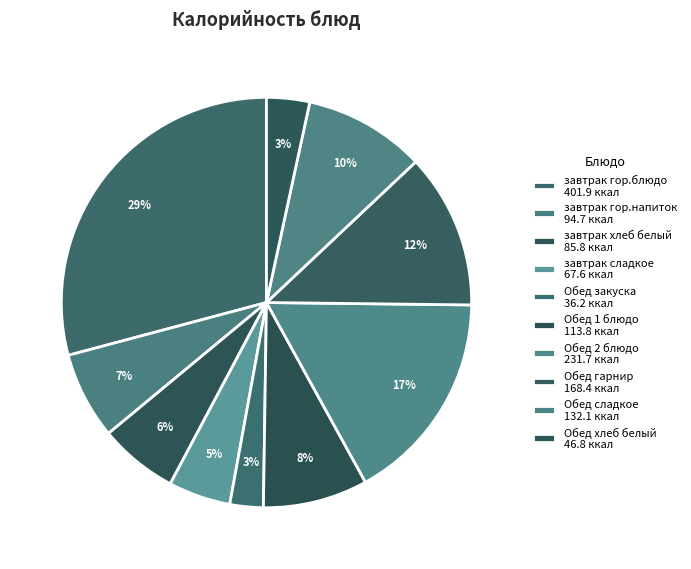

How many slices are in this pie chart?

10